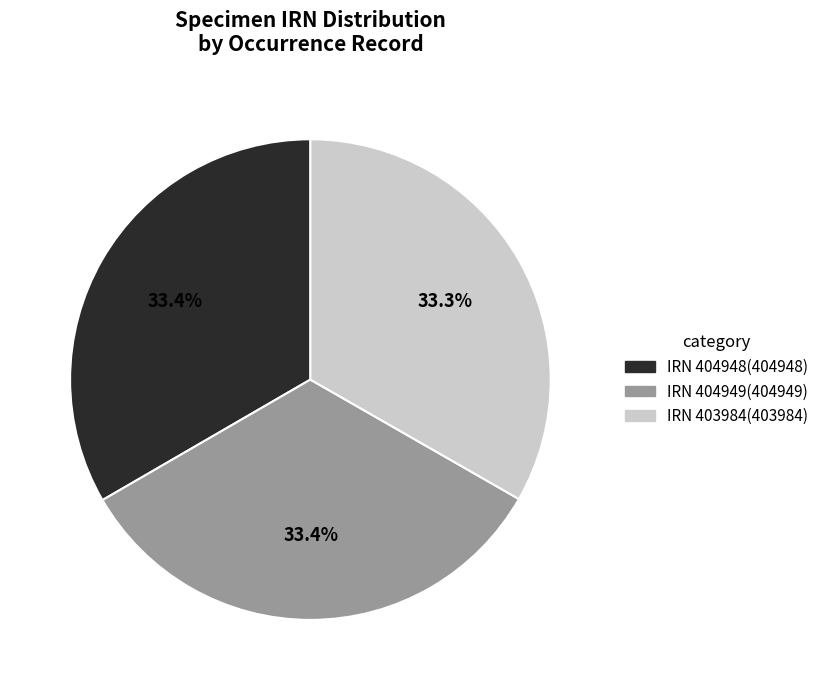

Is there a majority slice in this chart?

No